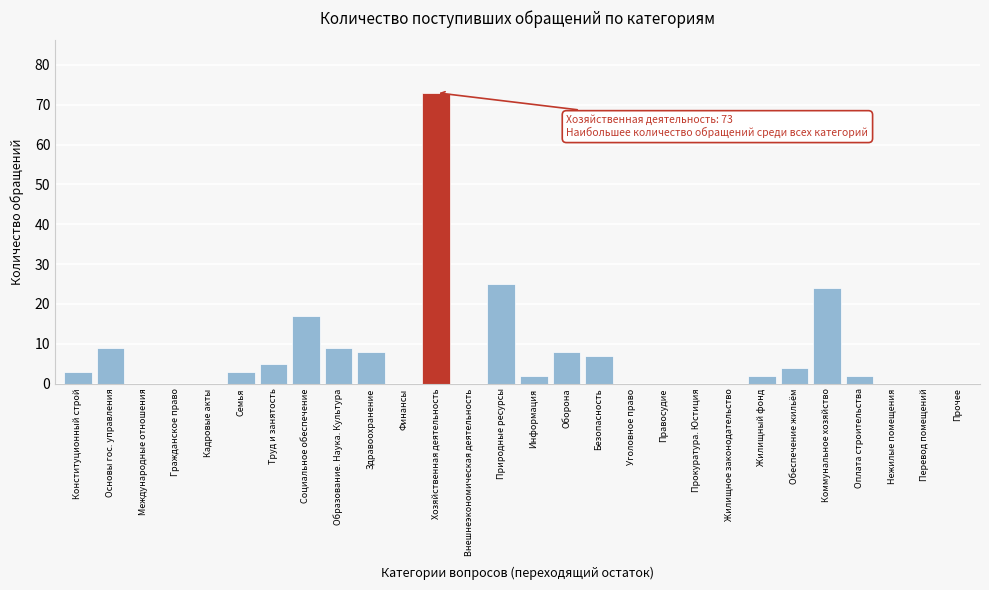

Reading right to left, transcribe all the data shown in this chart.

Прочее=0	Перевод помещений=0	Нежилые помещения=0	Оплата строительства=2	Коммунальное хозяйство=24	Обеспечение жильём=4	Жилищный фонд=2	Жилищное законодательство=0	Прокуратура. Юстиция=0	Правосудие=0	Уголовное право=0	Безопасность=7	Оборона=8	Информация=2	Природные ресурсы=25	Внешнеэкономическая деятельность=0	Хозяйственная деятельность=73	Финансы=0	Здравоохранение=8	Образование. Наука. Культура=9	Социальное обеспечение=17	Труд и занятость=5	Семья=3	Кадровые акты=0	Гражданское право=0	Международные отношения=0	Основы гос. управления=9	Конституционный строй=3